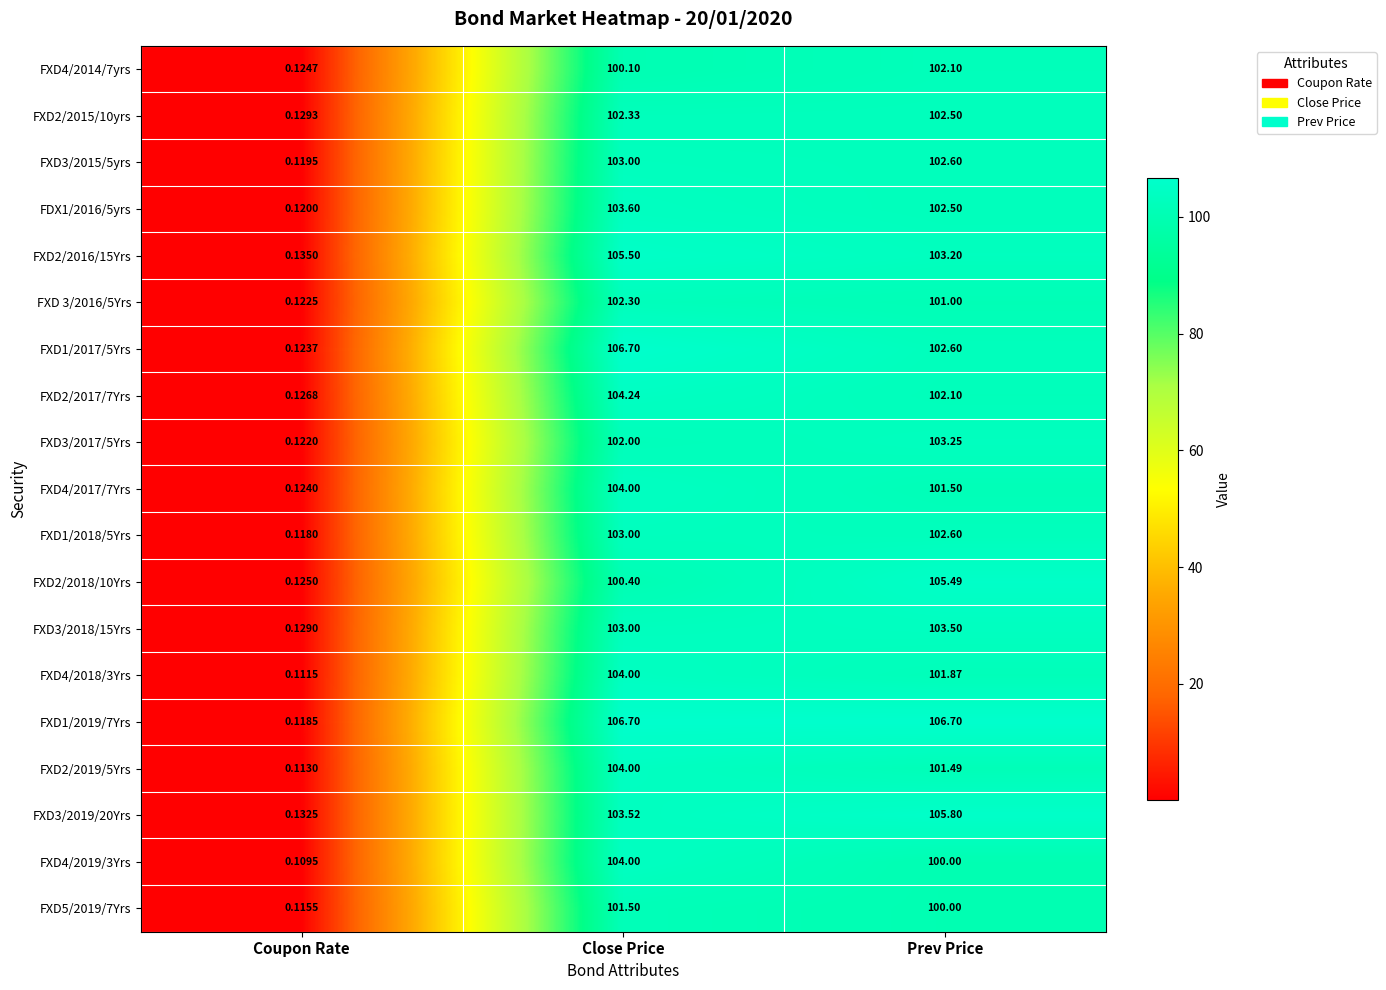

At which category is the sum across all series the highest?

Close Price